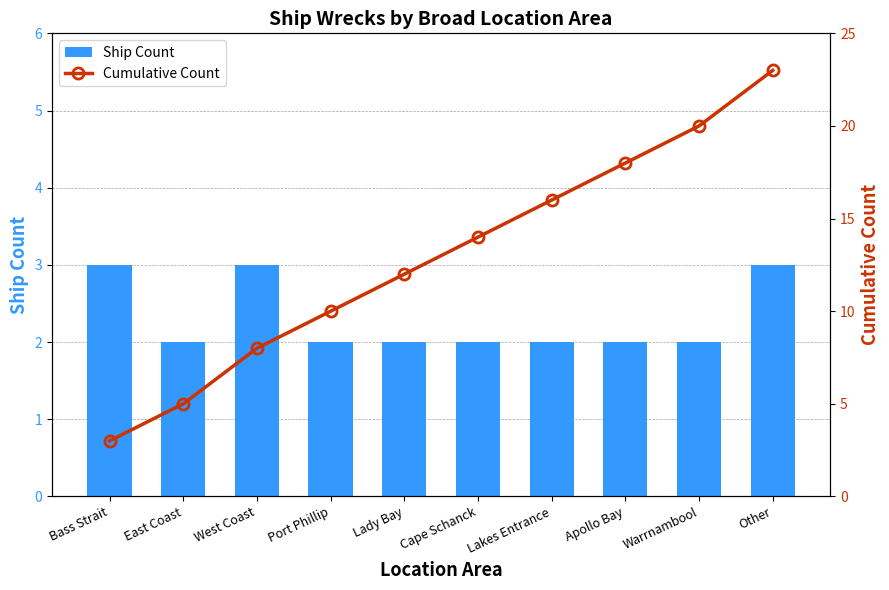

Rank the series at West Coast from lowest to highest value.

Ship Count, Cumulative Count